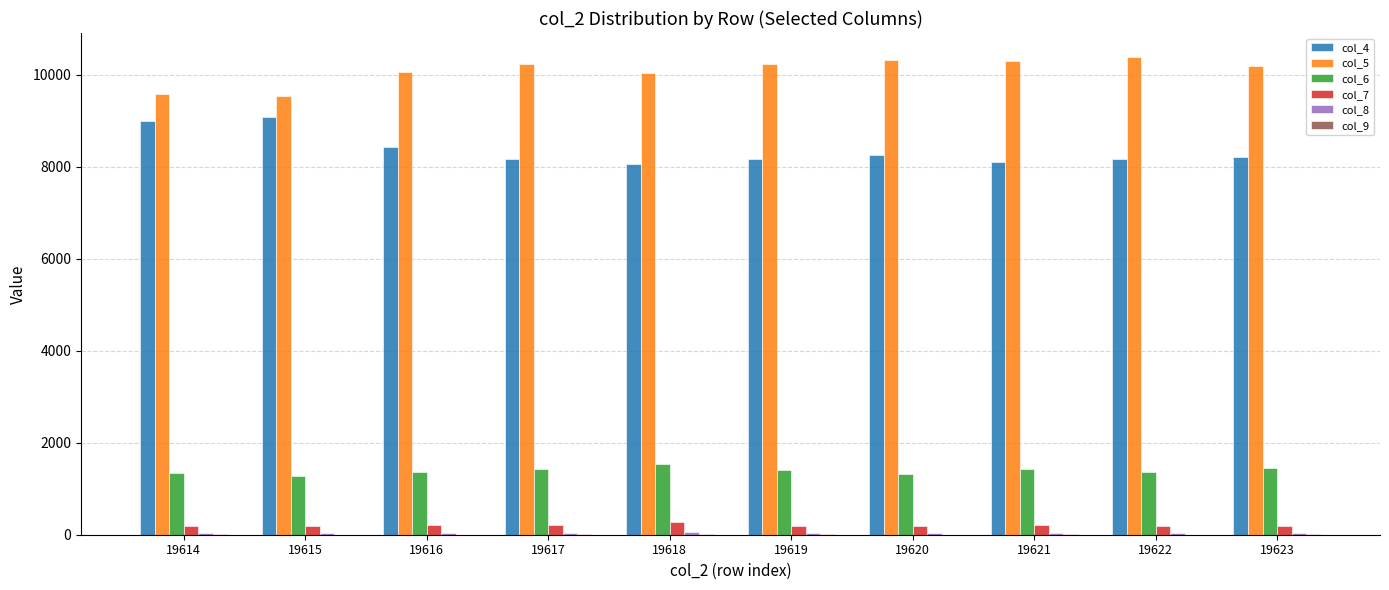

The value of col_6 at 19621 is 1429. True or false?

True